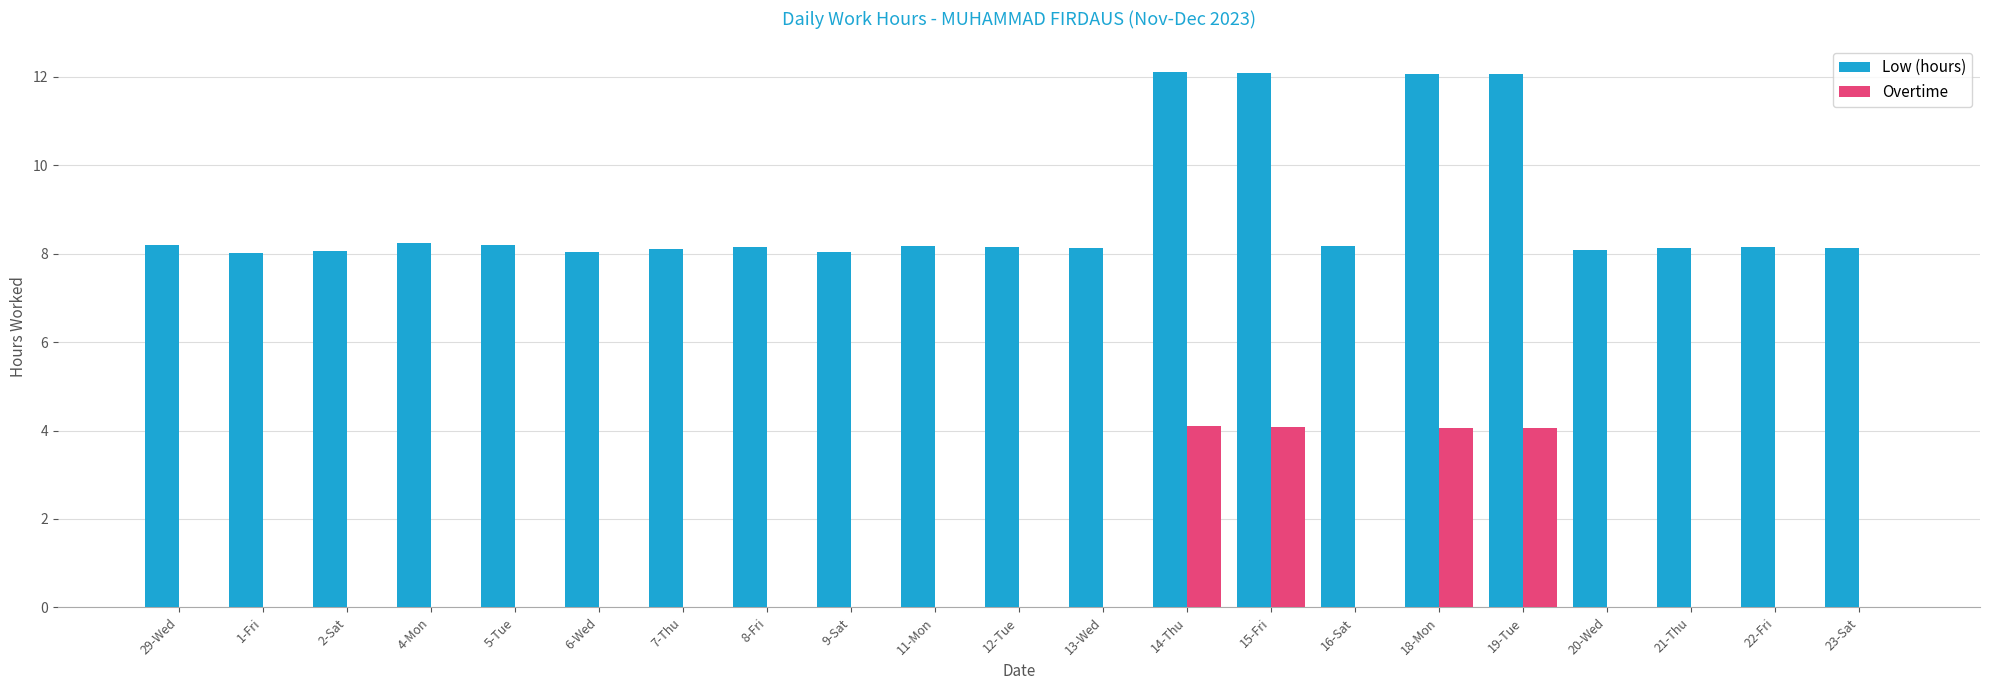

Is the value of Overtime at 12-Tue greater than the value of Low (hours) at 15-Fri?

No